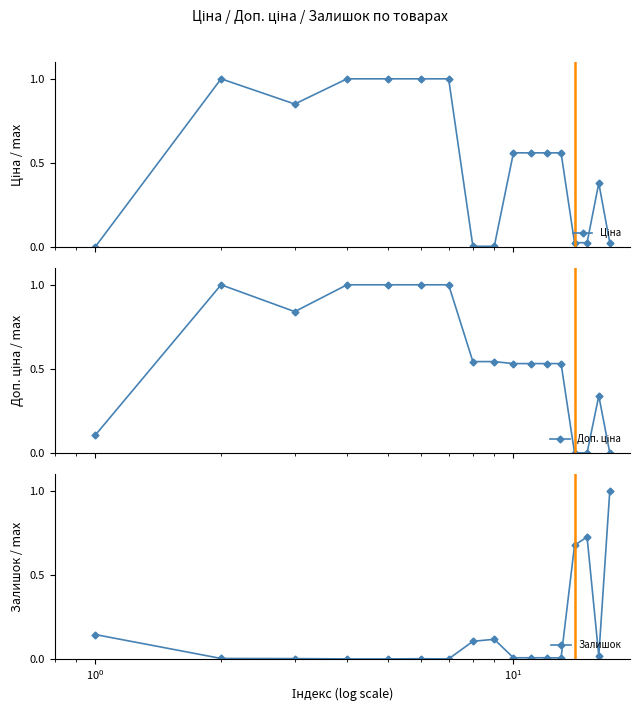

What is the greatest value displayed?

1.0